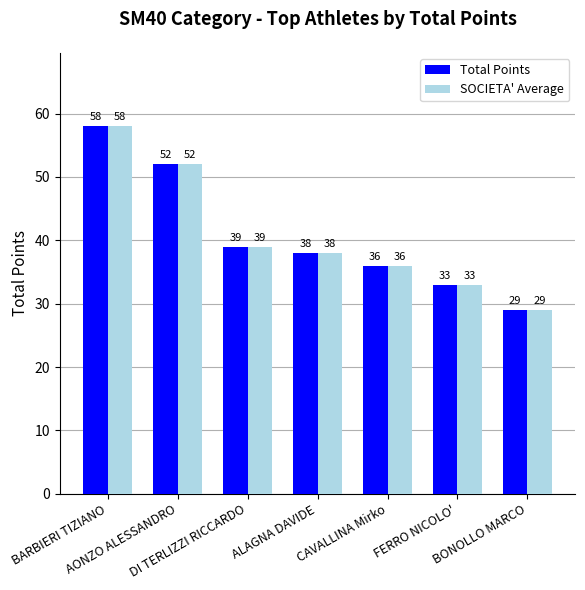

At how many categories does at least one series exceed 54?

1